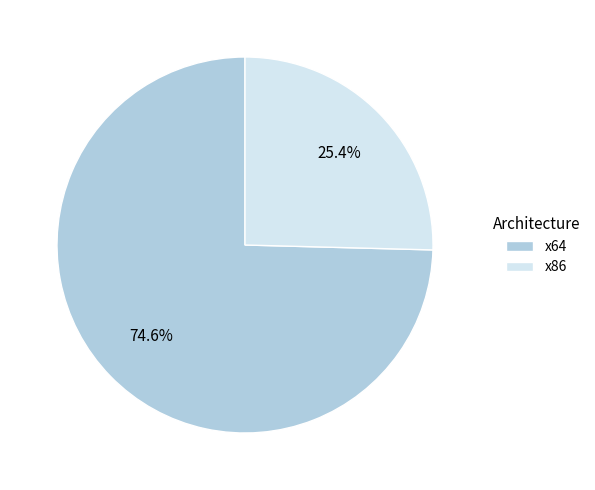

Is there any slice that represents more than half of the pie?

Yes